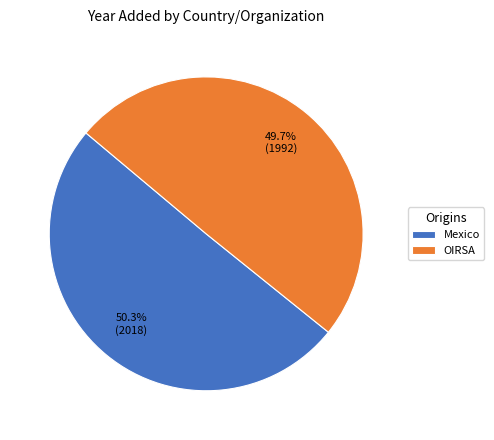

What is the smallest slice in the pie chart?

OIRSA